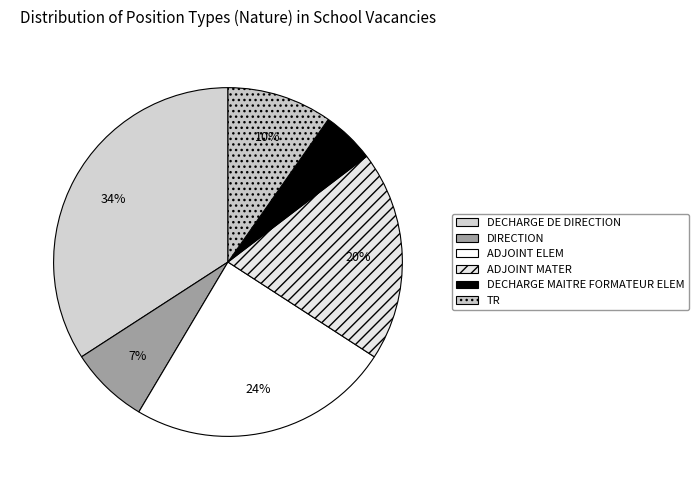

How much of the chart is everything except DIRECTION?

92.7%